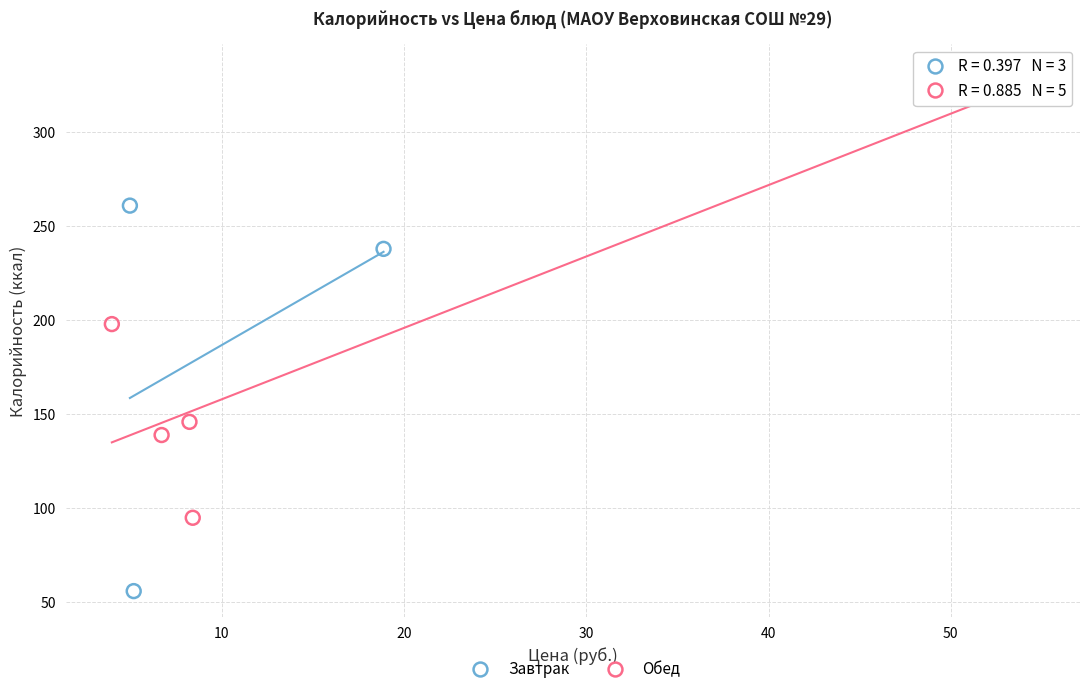

Which series reaches the minimum Y coordinate?

Завтрак